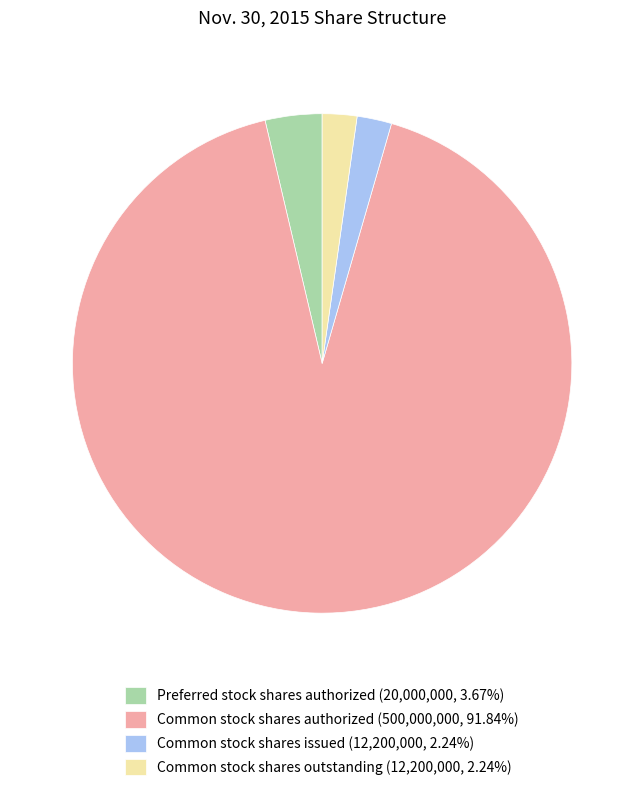

Is the sum of Common stock shares issued (12,200,000, 2.24%) and Preferred stock shares authorized (20,000,000, 3.67%) greater than half?

No